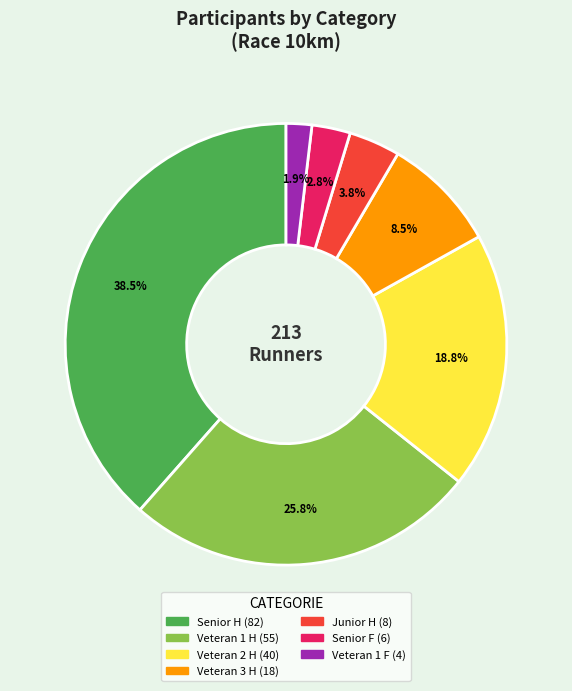

Which has a higher value, Senior F or Veteran 1 H?

Veteran 1 H